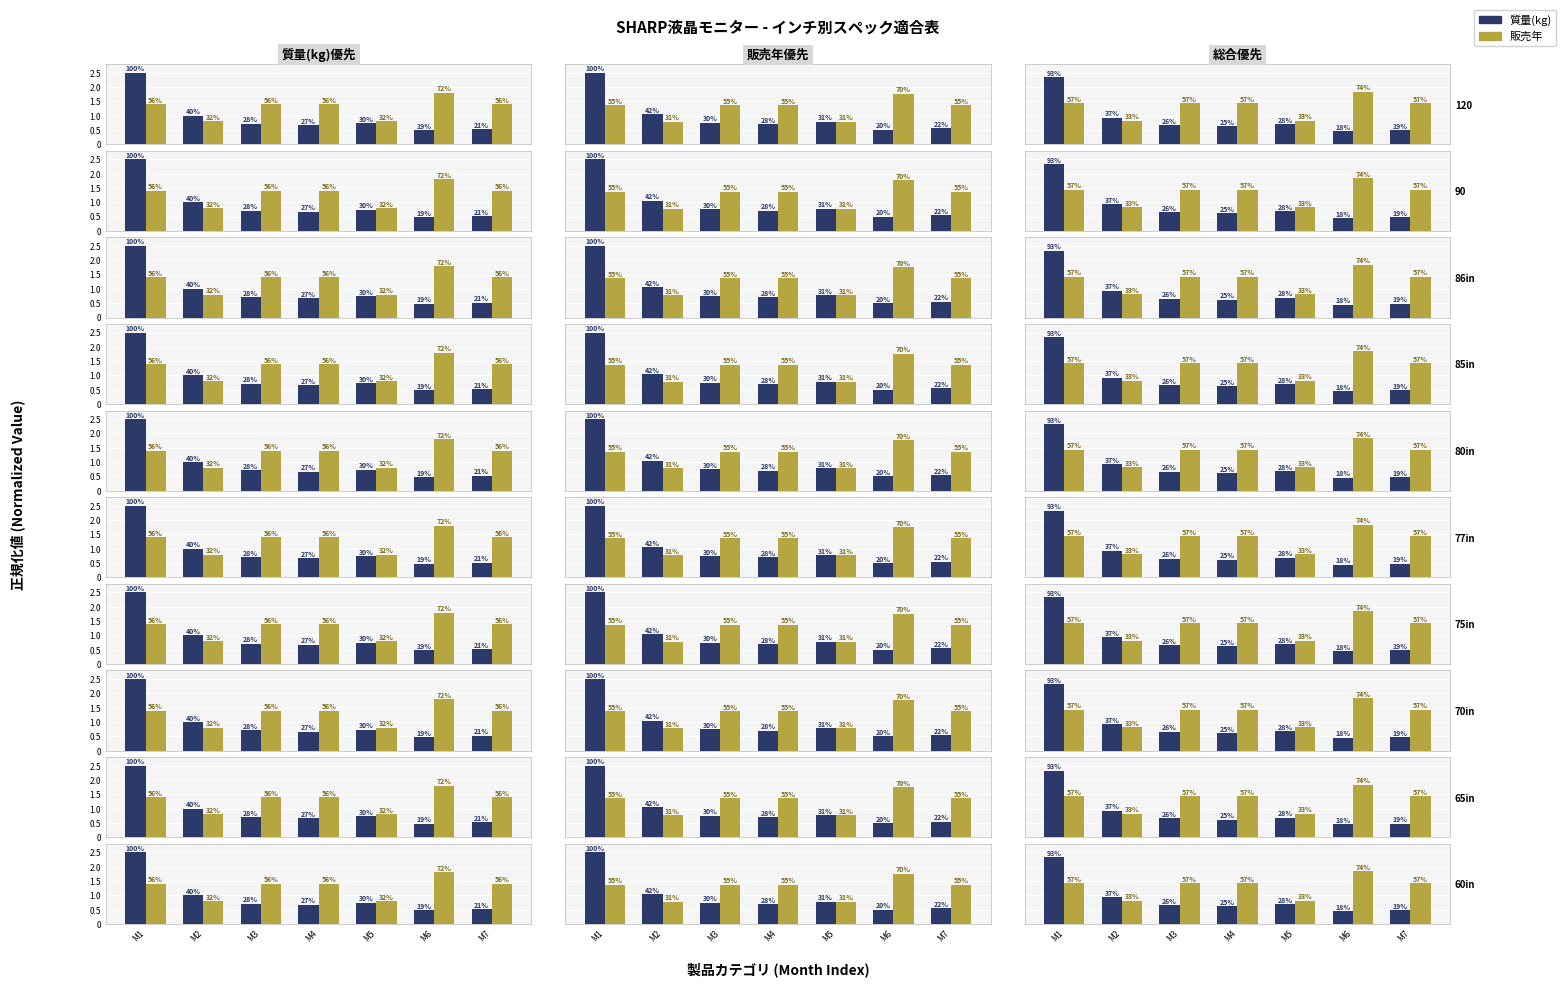

What is the difference between the highest and lowest values at M1?

0.9